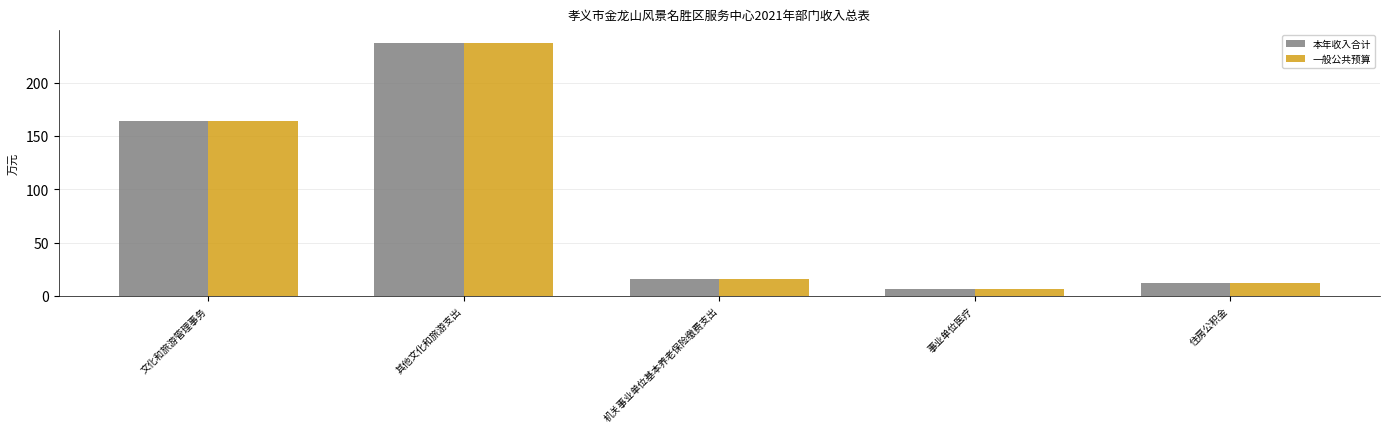

What are all the series names shown in the legend?

本年收入合计, 一般公共预算